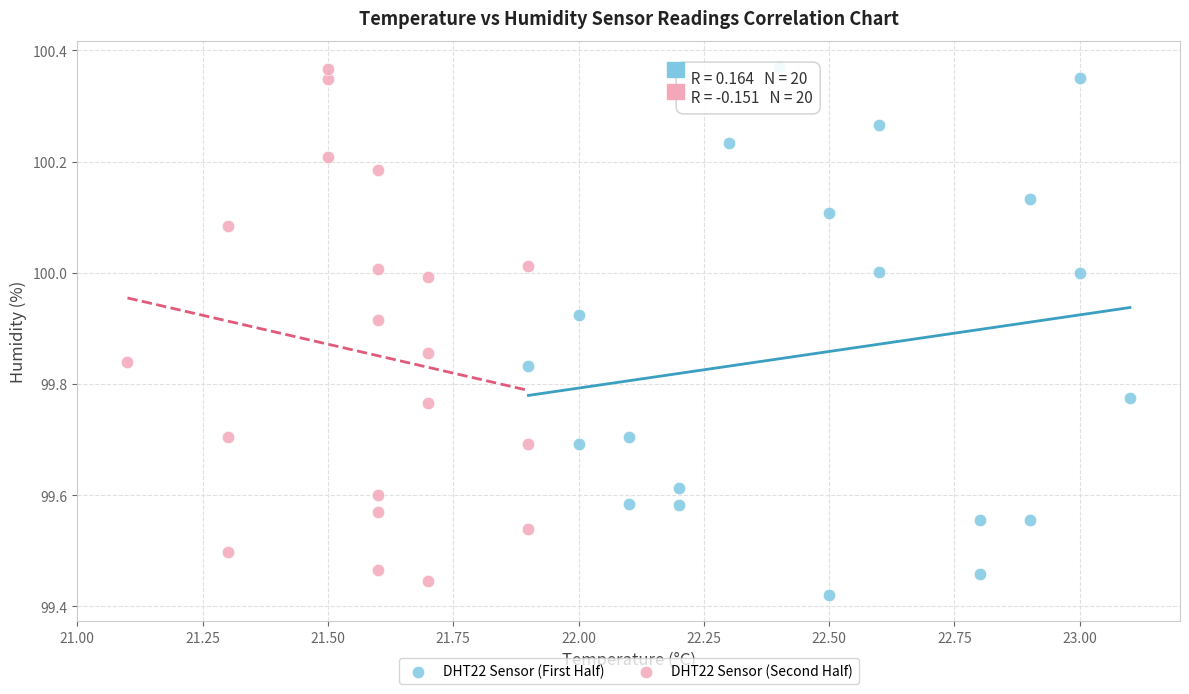

What are all the series names shown in the legend?

DHT22 Sensor (First Half), DHT22 Sensor (Second Half)